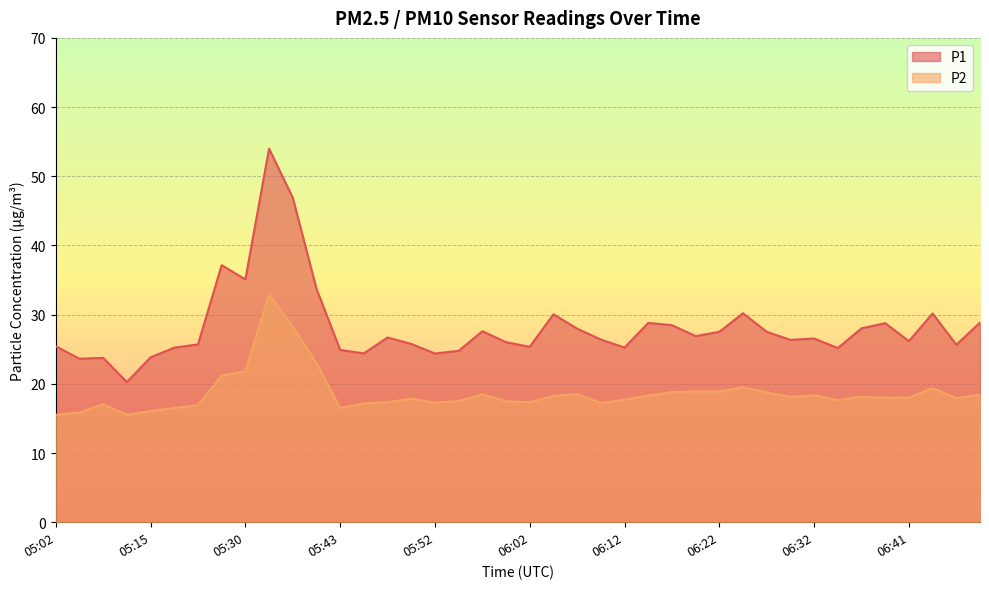

How many values in the P2 series are below 18?

20